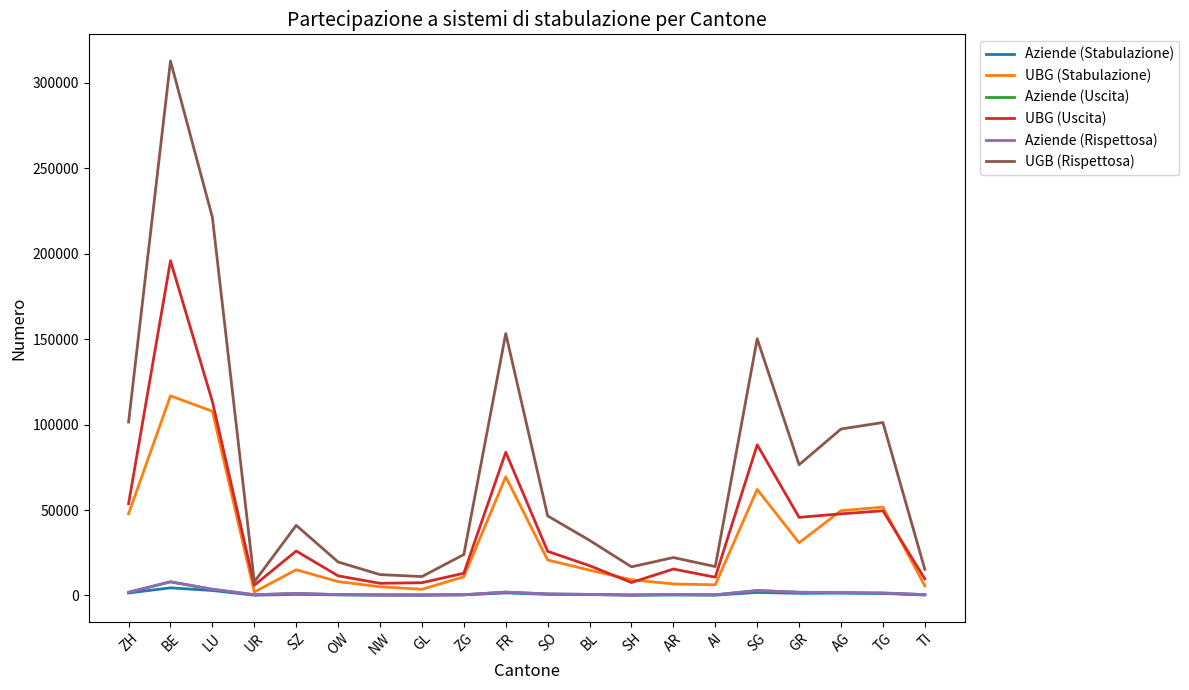

At which category is the sum across all series the highest?

BE